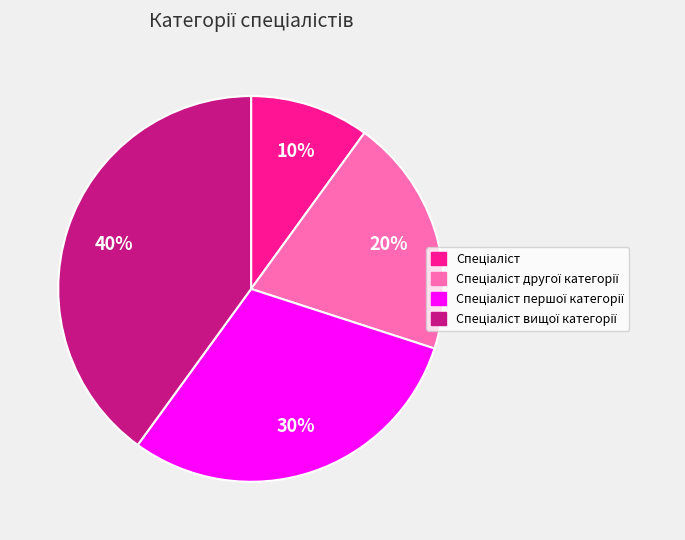

To the nearest percent, what is the difference between the largest and smallest slice percentages?

30%